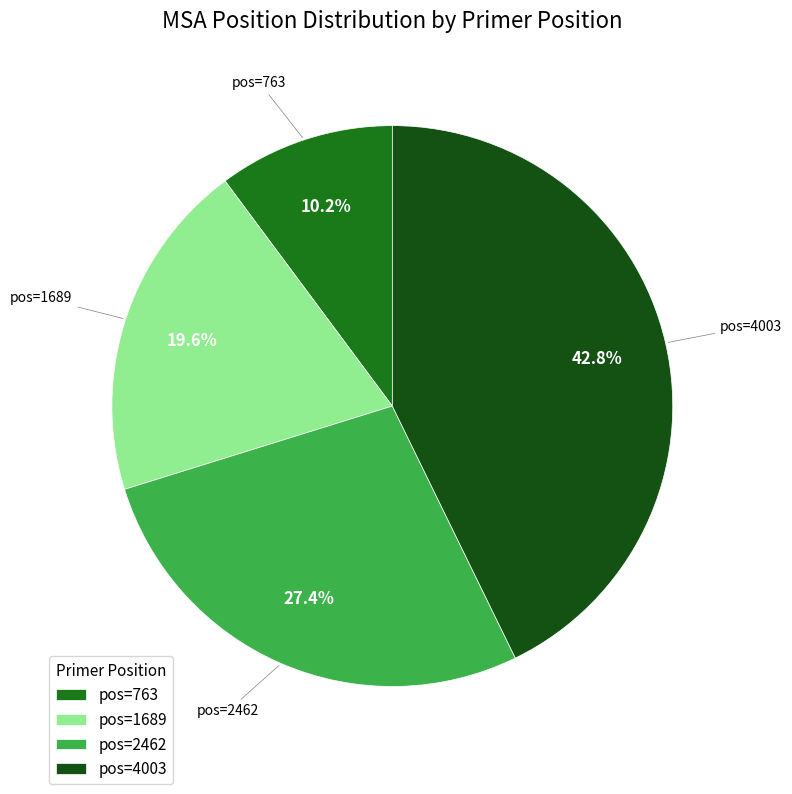

What is the ratio of the value at pos=763 to the value at pos=1689?

0.5